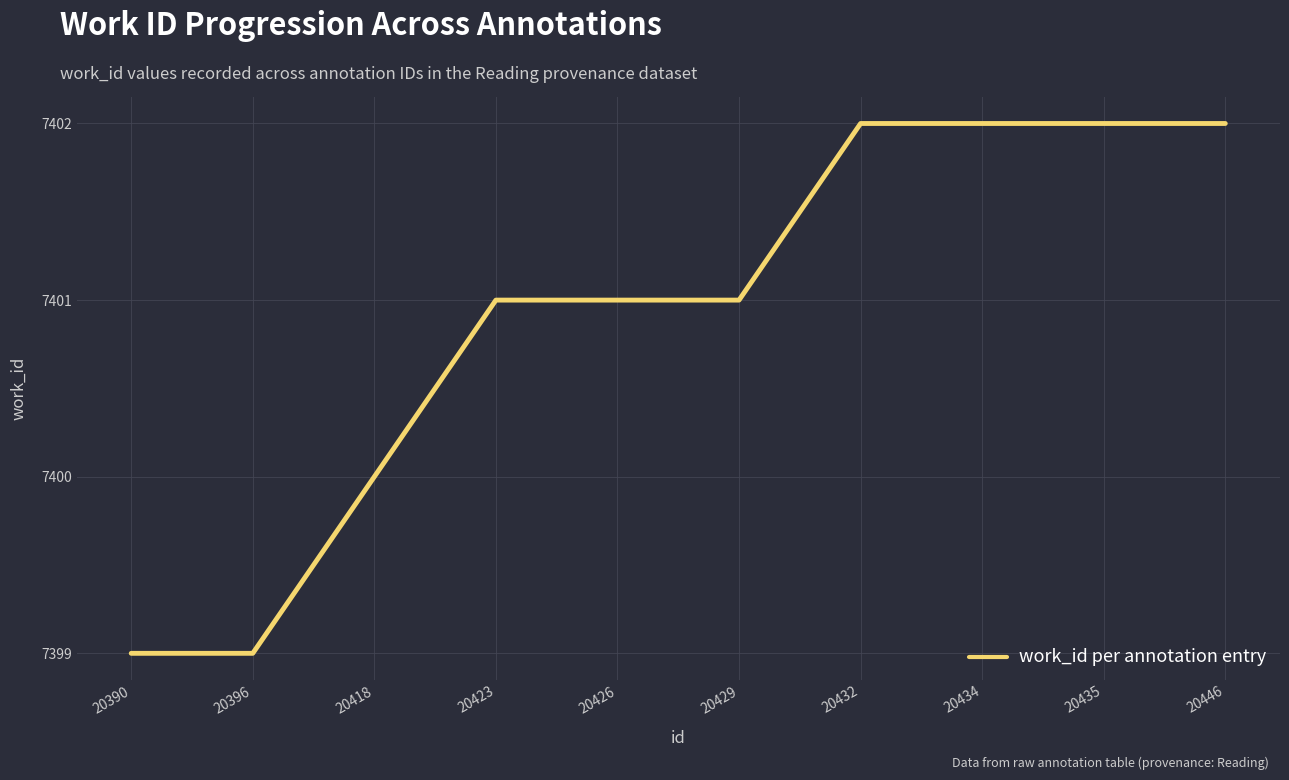

What is the average value?

7401